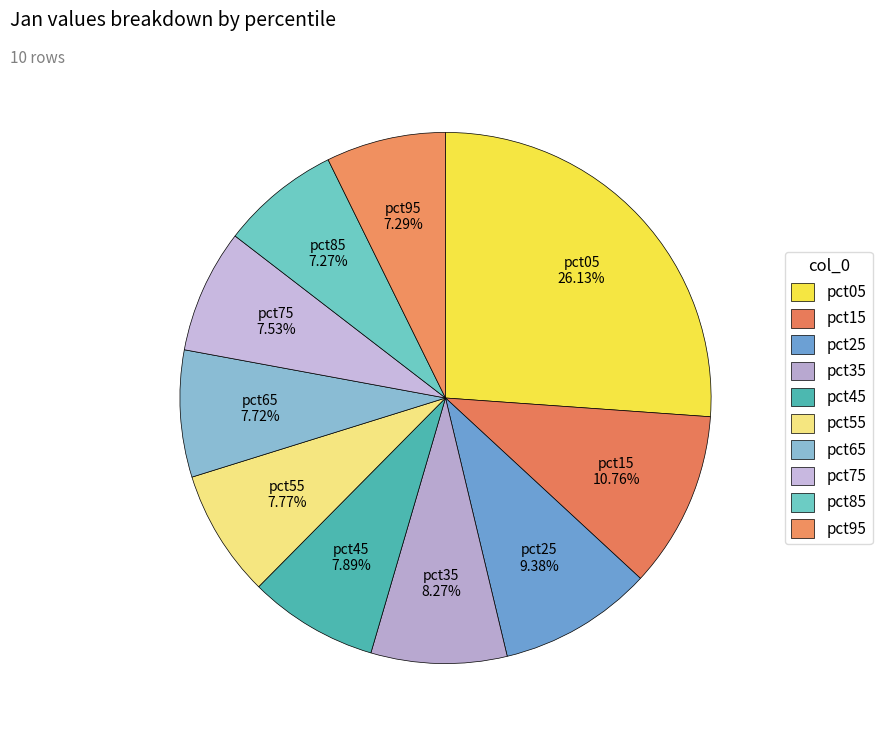

Does pct15 represent more than half of the total?

No